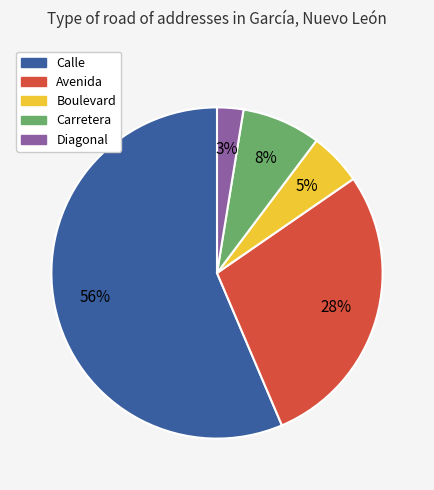

Which has a higher value, Calle or Diagonal?

Calle